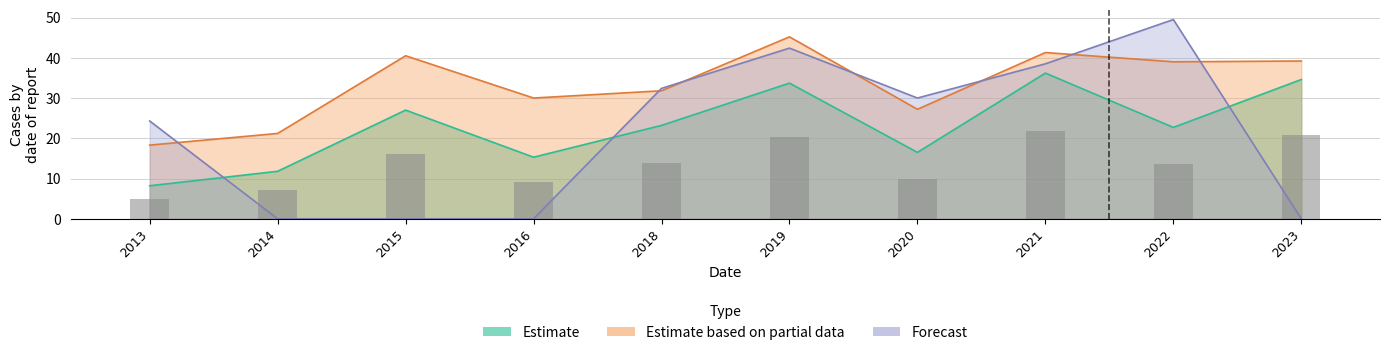

Rank the series by their maximum value, from lowest to highest.

Estimate, Estimate based on partial data, Forecast